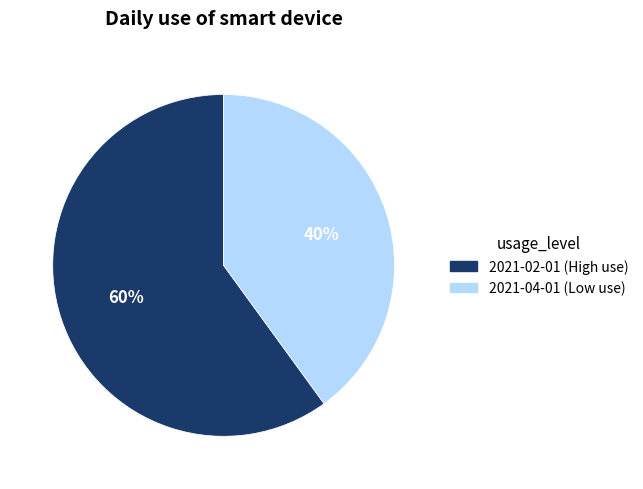

To the nearest percent, what is the average slice percentage?

50%